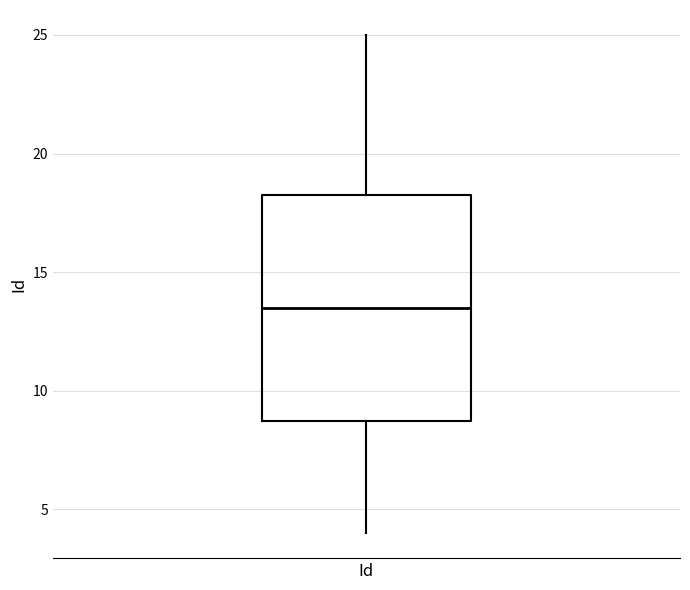

Transcribe this box plot: give where the median line is, the range the box spans, and where the two whiskers end, as read against the y-axis. The values are not printed on the chart, so give them approximately, as read against the axis.

median 13.5, box 9.0 to 18.5, whiskers 4.0 to 25.0